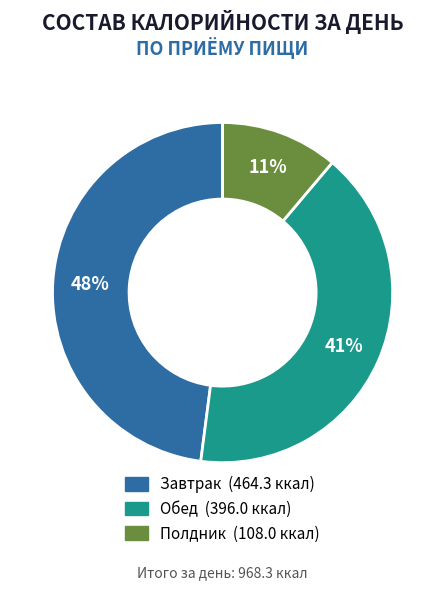

Is the sum of Завтрак and Обед greater than half?

Yes